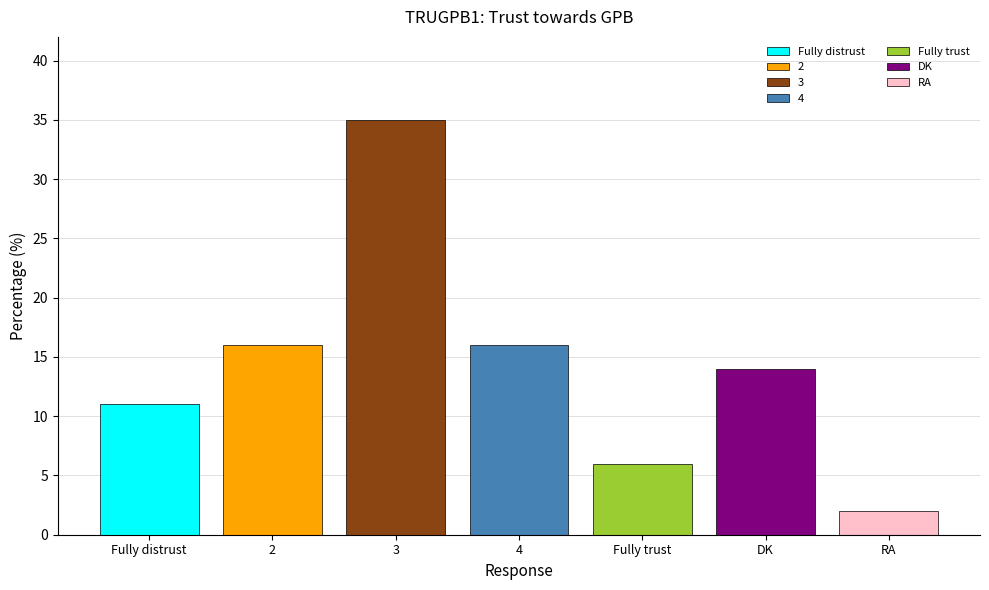

The chart shows a value of 5 at DK. True or false?

False